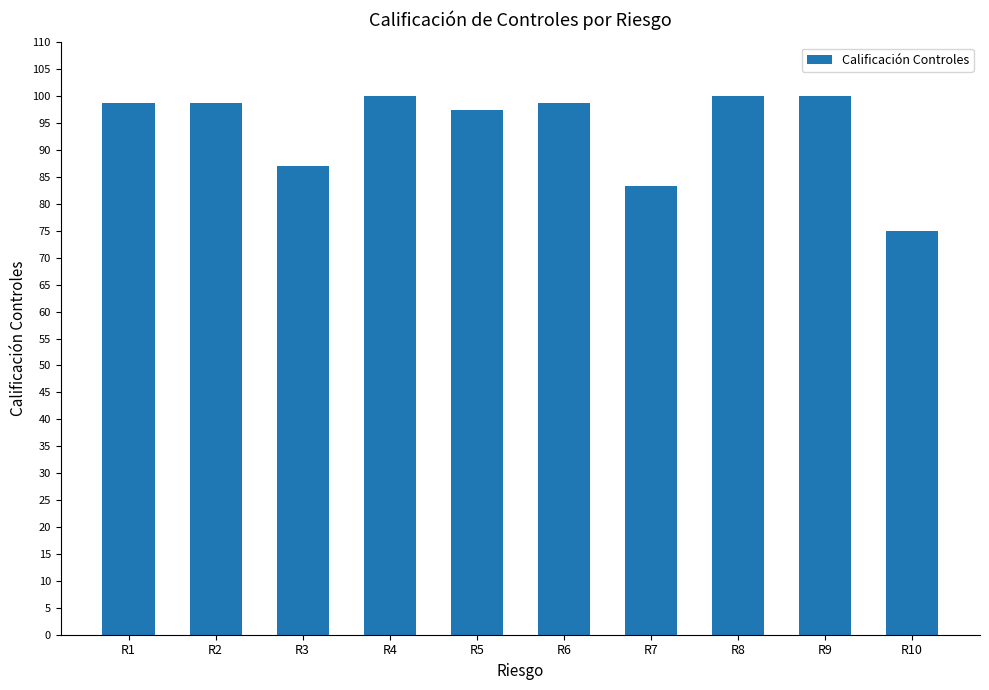

Between R10 and R7, which is larger?

R7